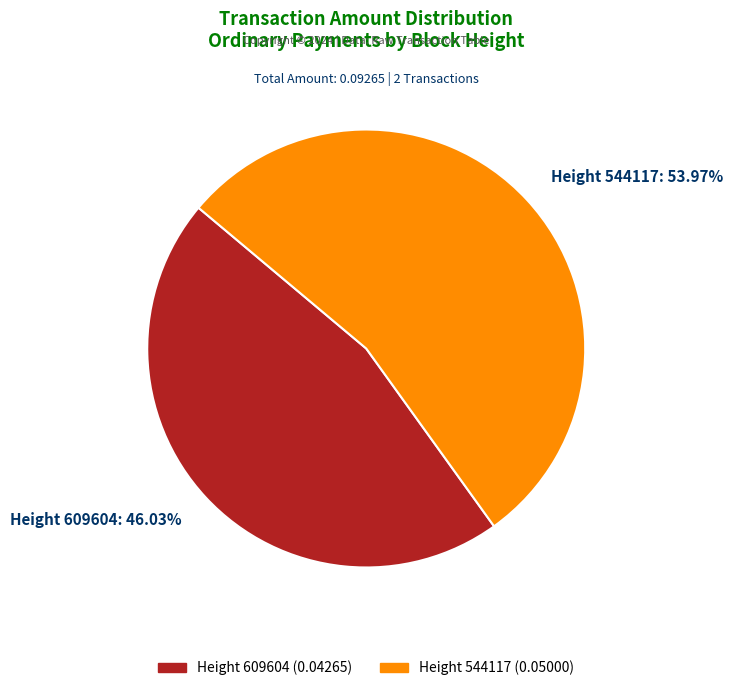

Is there any slice that represents more than half of the pie?

Yes